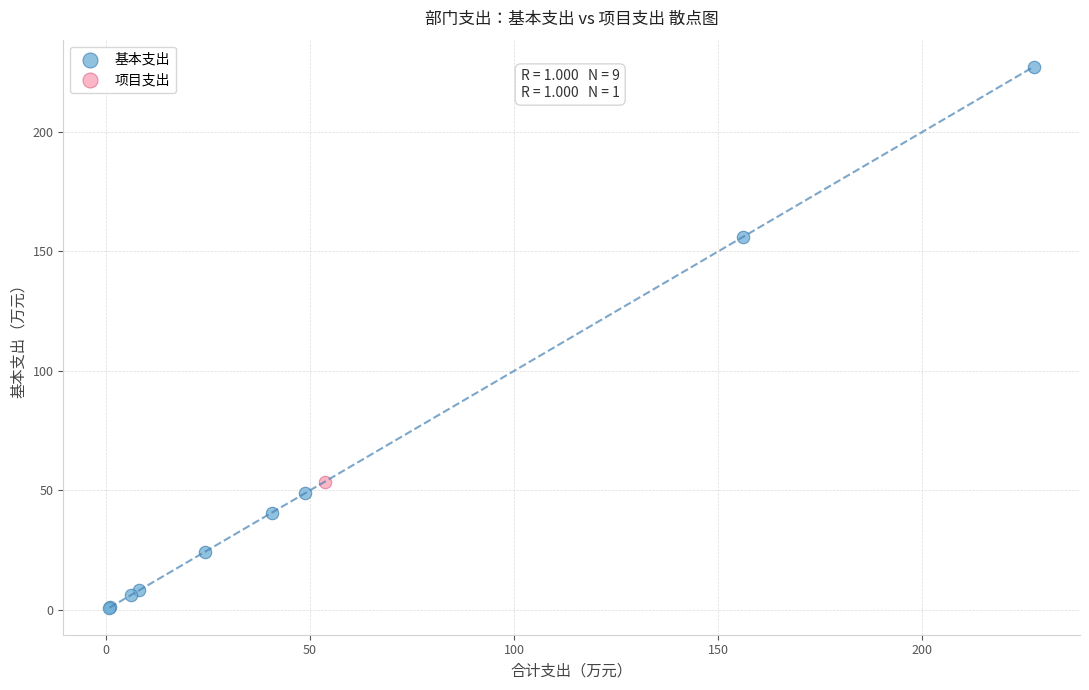

What are all the series names shown in the legend?

基本支出, 项目支出